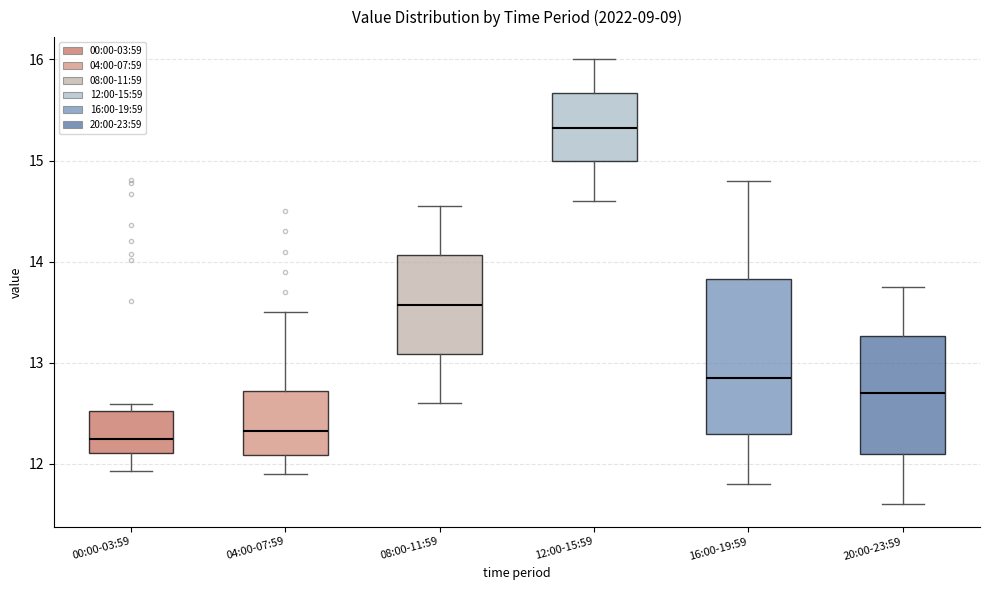

Comparing the boxes themselves (not the whiskers), which one is the tallest?

16:00-19:59